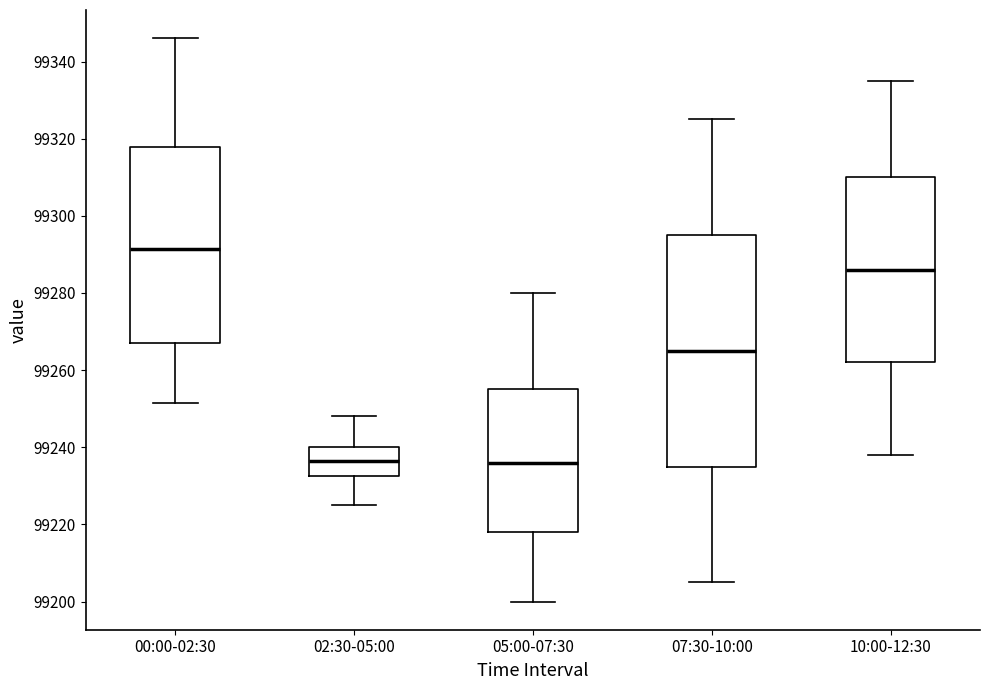

Reading left to right, transcribe this box plot: for each box, give where its median line is, the range the box spans, and where its two whiskers end, as read against the y-axis. The values are not printed on the chart, so give them approximately, as read against the axis.

00:00-02:30: median 99292, box 99268 to 99318, whiskers 99252 to 99346
02:30-05:00: median 99236, box 99232 to 99240, whiskers 99226 to 99248
05:00-07:30: median 99236, box 99218 to 99256, whiskers 99200 to 99280
07:30-10:00: median 99266, box 99236 to 99296, whiskers 99206 to 99326
10:00-12:30: median 99286, box 99262 to 99310, whiskers 99238 to 99336